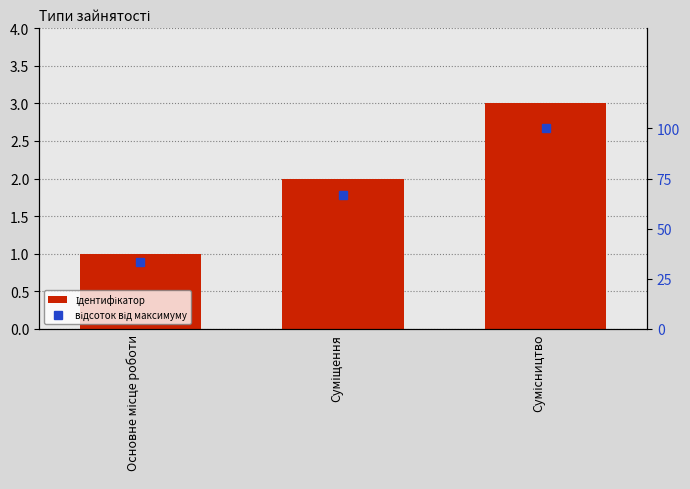

What is the difference between the second highest and minimum values in the Ідентифікатор series?

1.0